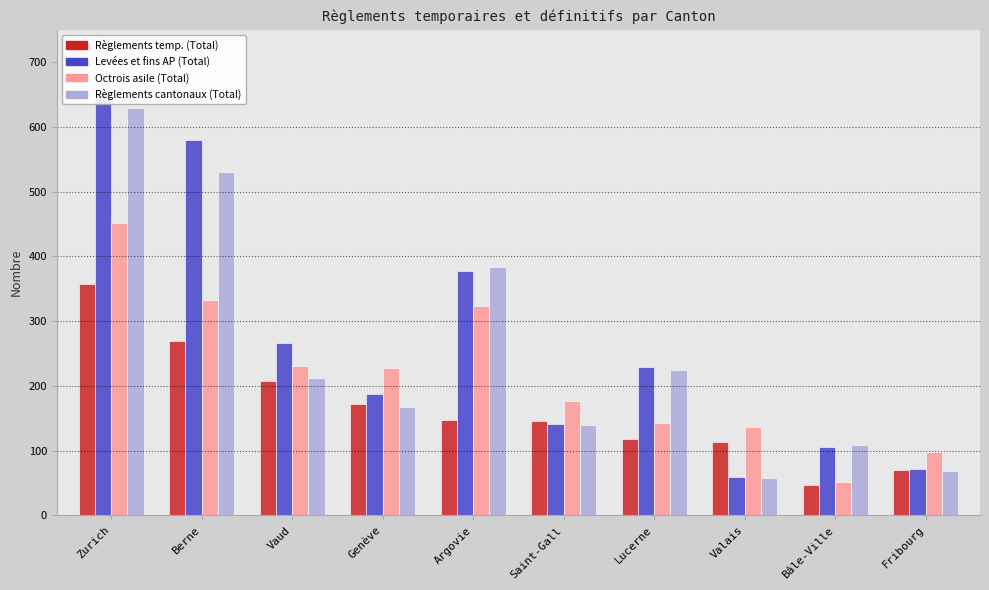

How many data points does each series have?

10